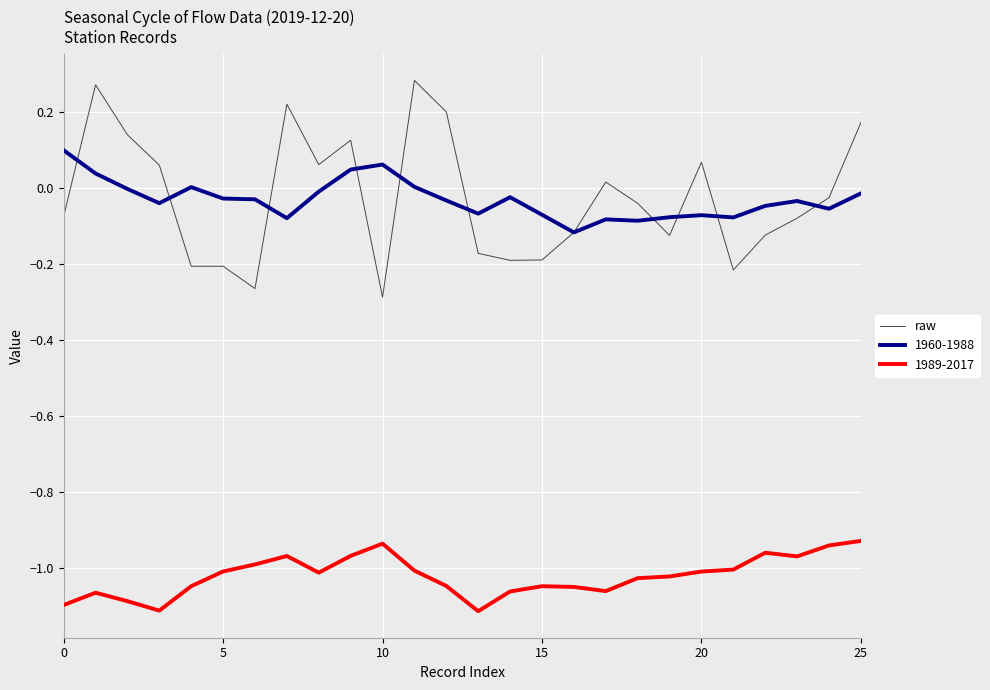

Which series has the largest range (max minus min)?

raw